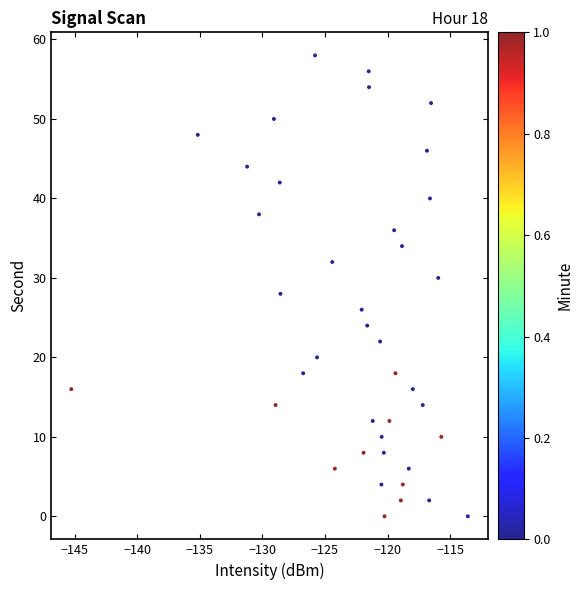

What is the range of Y values (max minus min)?

58